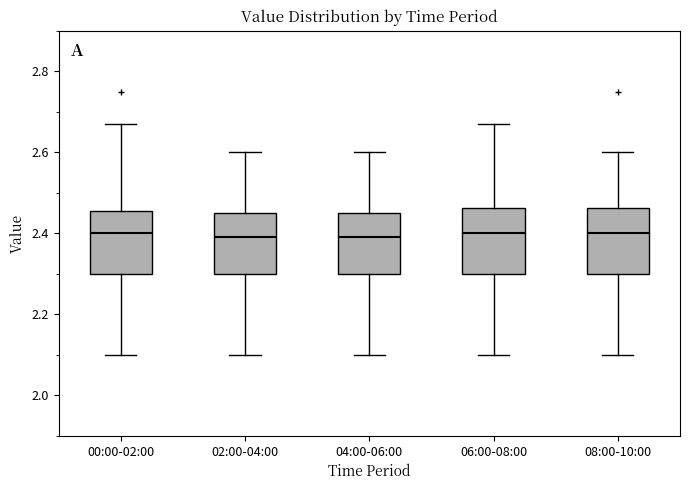

Where does the upper whisker of the box for 02:00-04:00 end on the y-axis? The values are not printed on the chart, so give them approximately, as read against the axis.

2.60